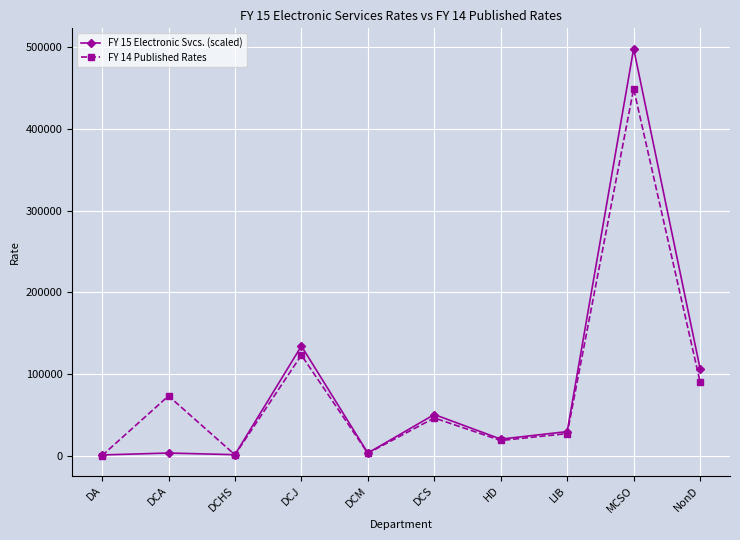

What is the sum of all FY 15 Electronic Svcs. (scaled) values?

848712.4